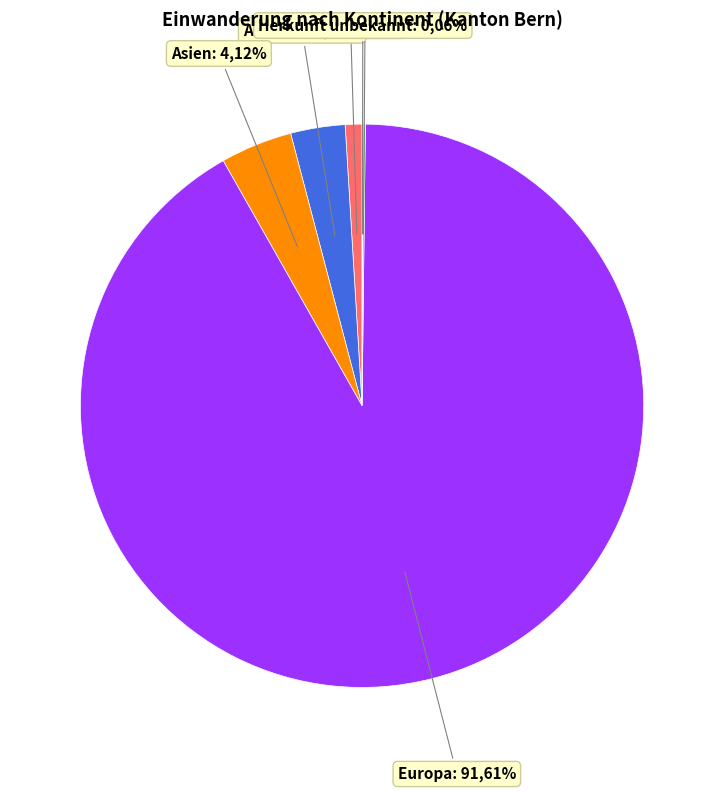

Which has a higher value, Europa or Herkunft unbekannt?

Europa